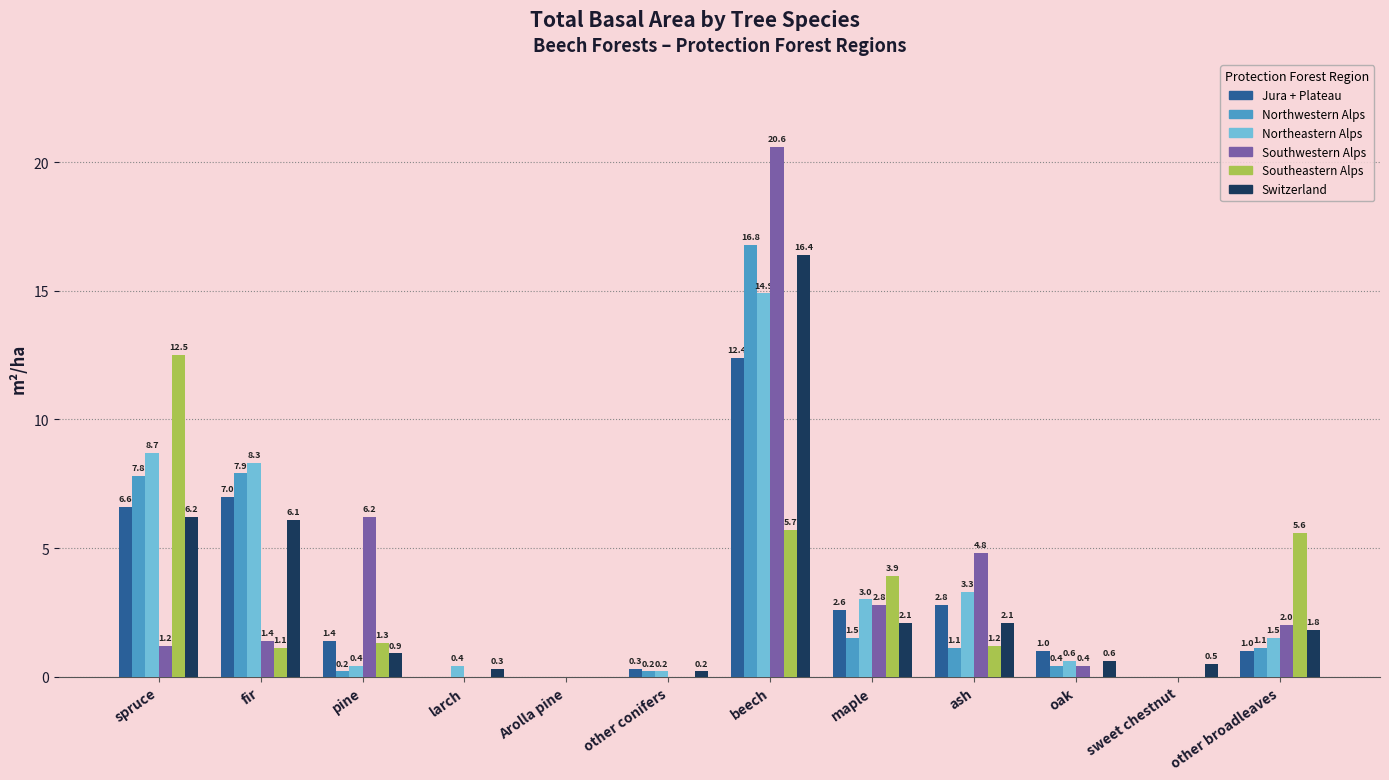

What are all the series names shown in the legend?

Jura + Plateau, Northwestern Alps, Northeastern Alps, Southwestern Alps, Southeastern Alps, Switzerland